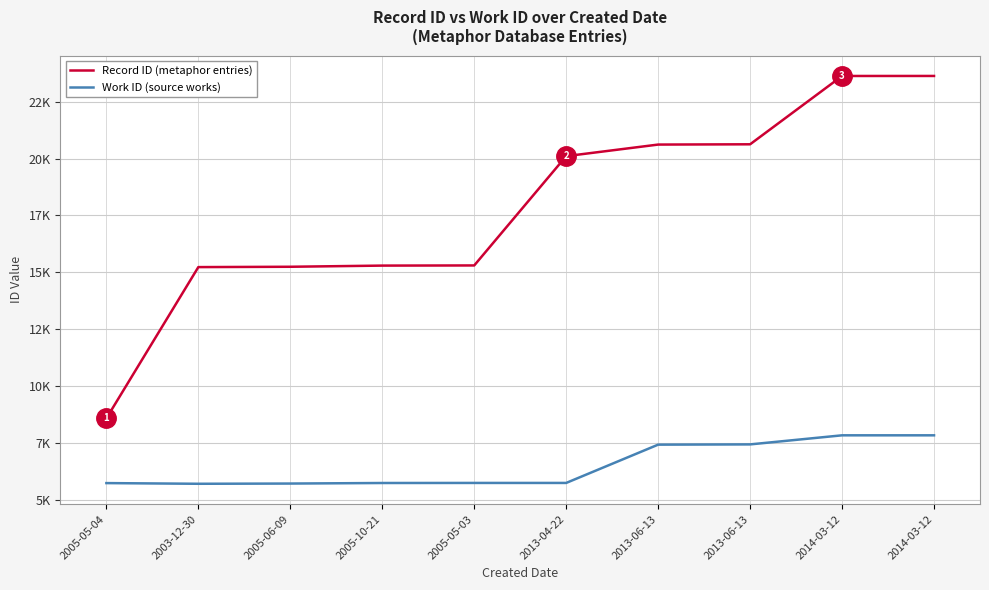

Does the chart display data point markers on the line(s)?

No